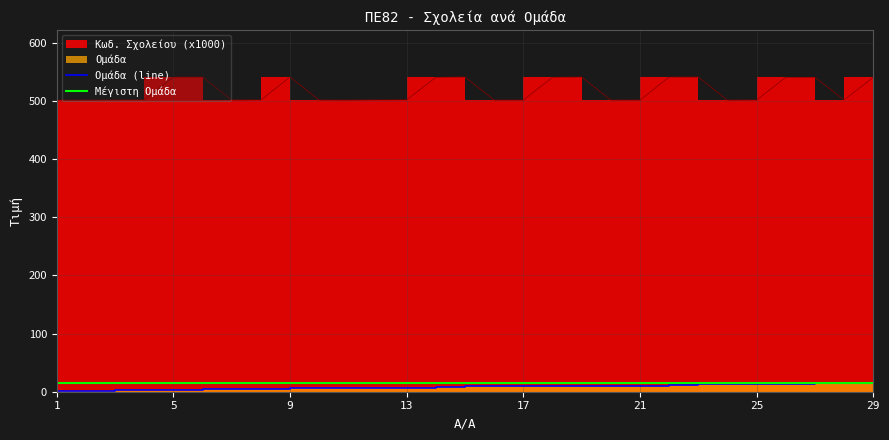

At how many categories does at least one series exceed 6?

29